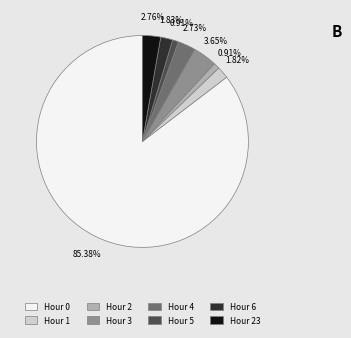

How many segments does this pie chart have?

8